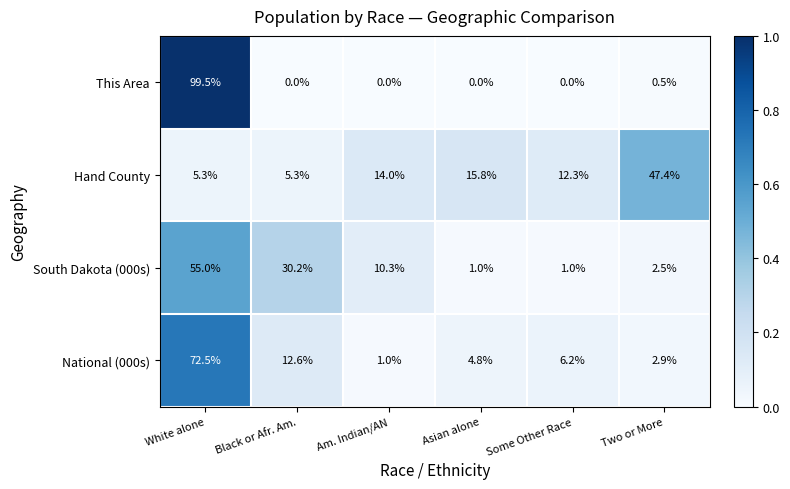

The National (000s) series shows 1.7 at Two or More. True or false?

False